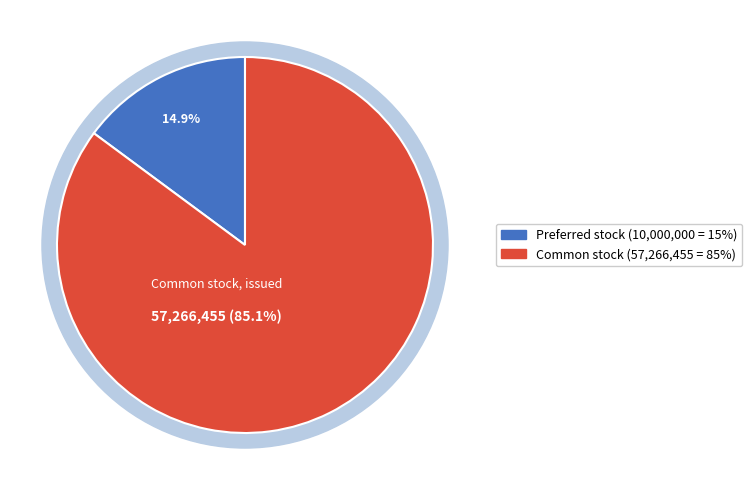

Is there any slice that represents more than half of the pie?

Yes